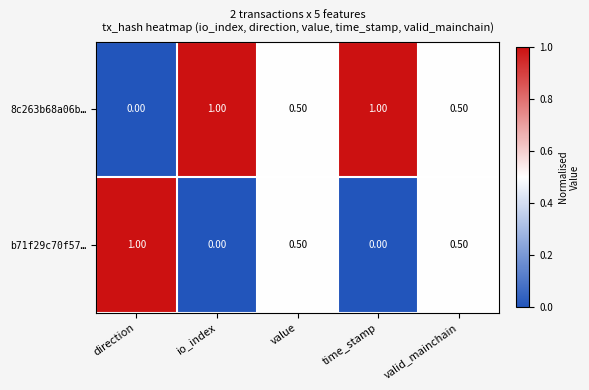

At how many categories does at least one series exceed 0?

5